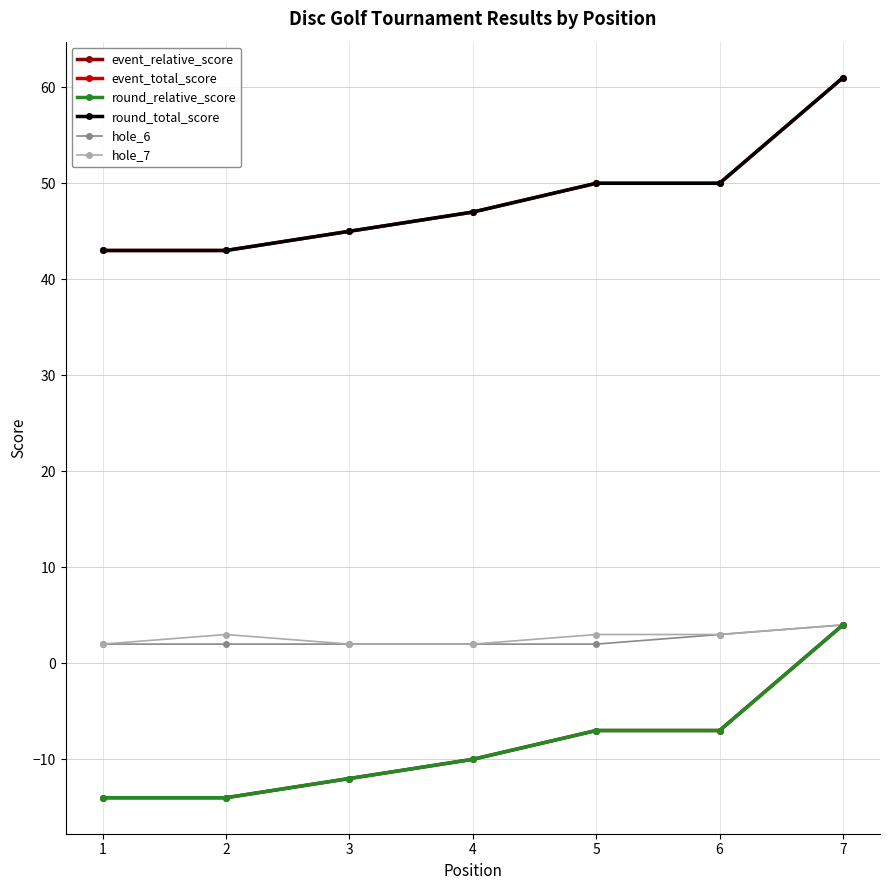

Reading left to right, what are all the values shown in this chart?

event_relative_score: -14	-14	-12	-10	-7	-7	4
event_total_score: 43	43	45	47	50	50	61
round_relative_score: -14	-14	-12	-10	-7	-7	4
round_total_score: 43	43	45	47	50	50	61
hole_6: 2	2	2	2	2	3	4
hole_7: 2	3	2	2	3	3	4